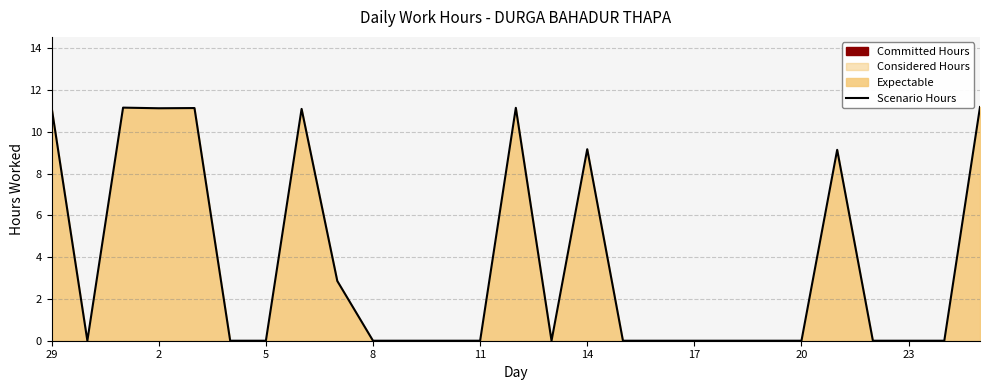

The chart shows a value of 0.0 at 17. True or false?

True